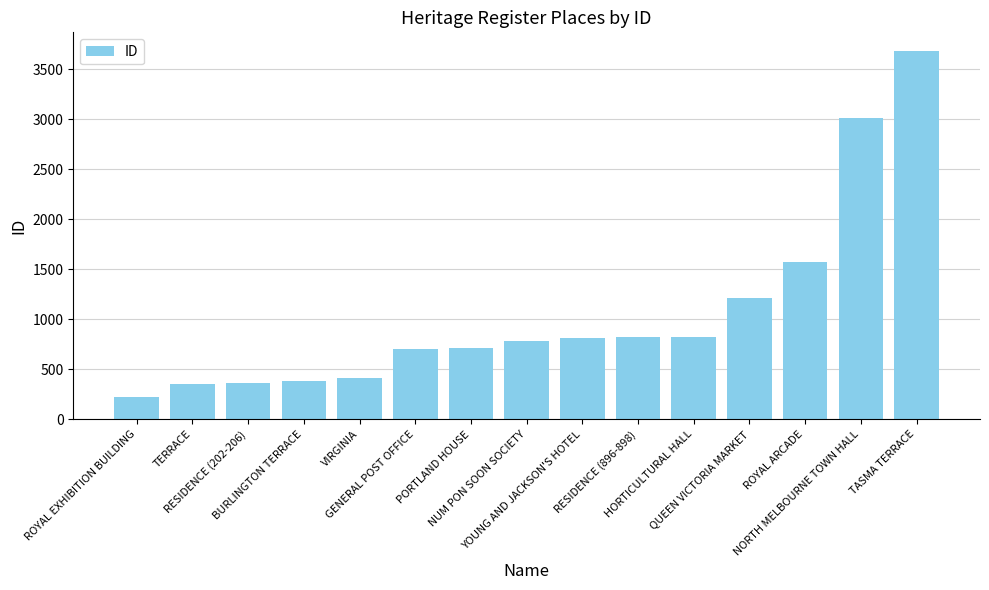

How many distinct data groups are displayed?

1